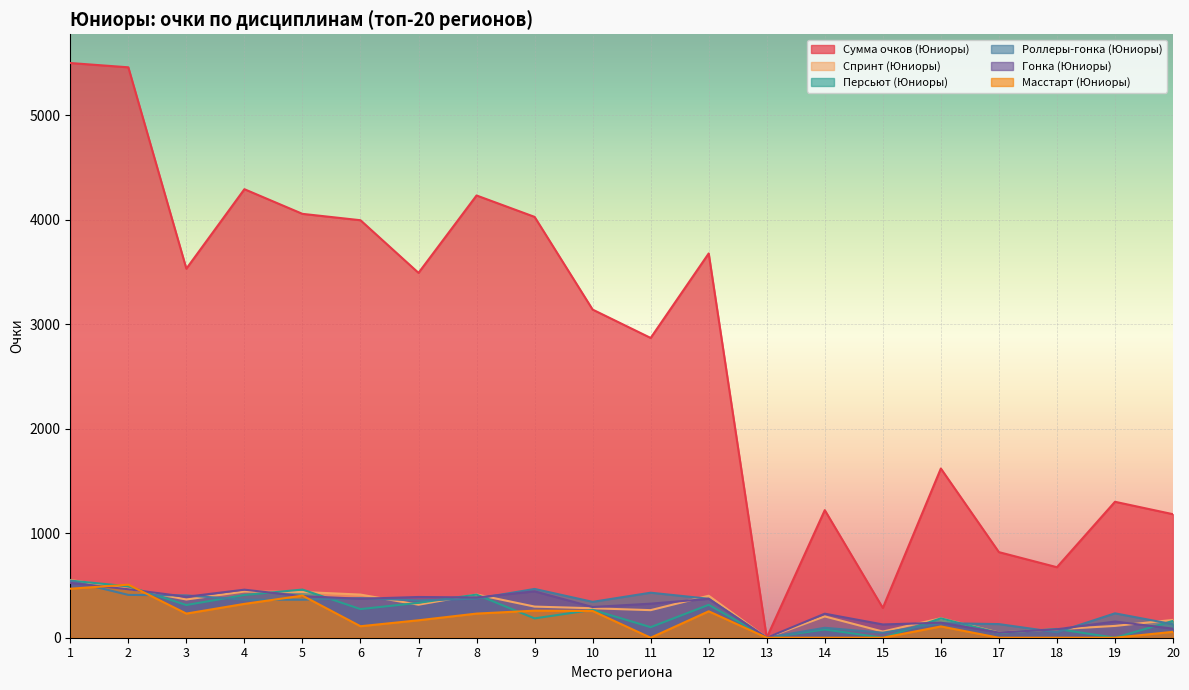

Is it true that Персьют (Юниоры) equals 101.0 at 11?

True